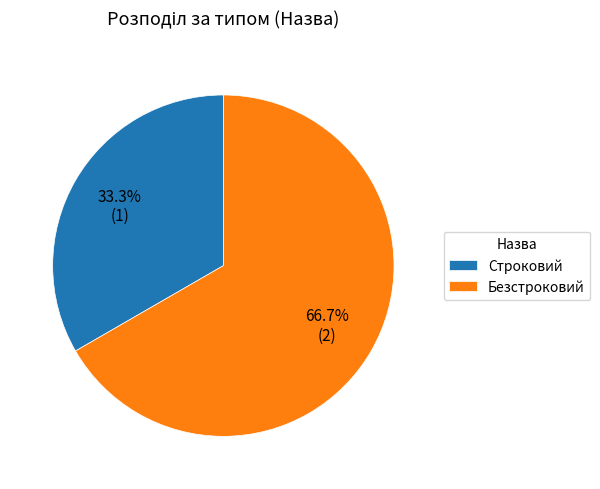

Combined, what portion of the pie is Безстроковий and Строковий?

100.0%